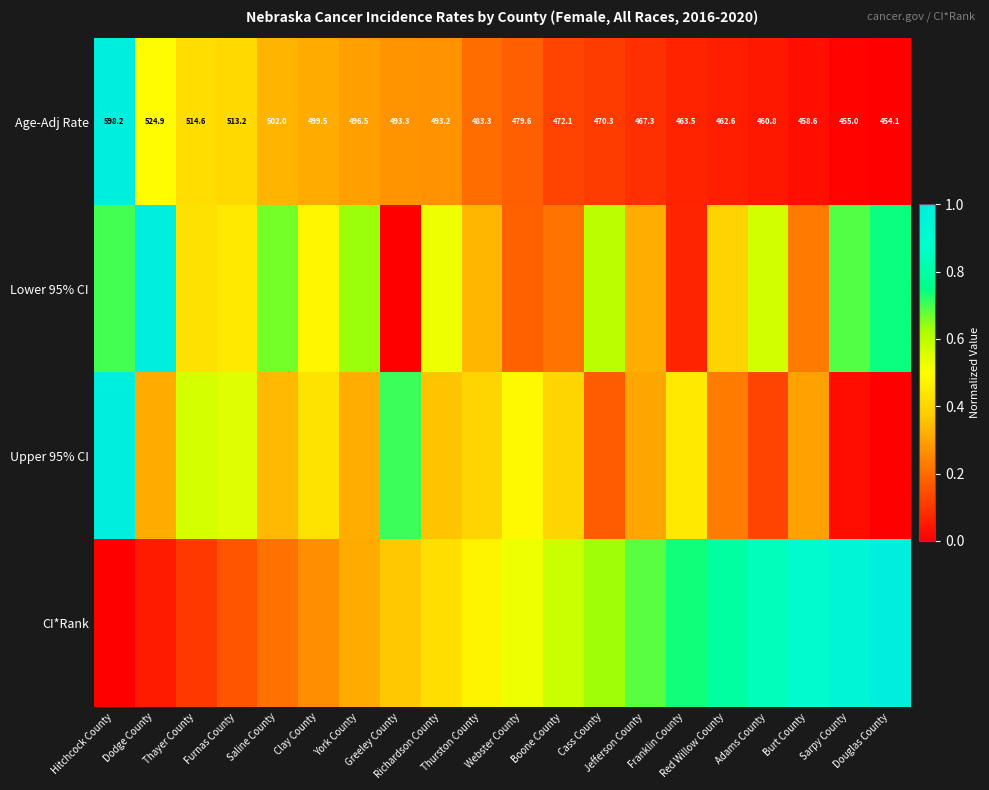

What is the difference between the maximum and minimum values in the Upper 95% CI series?

1.0